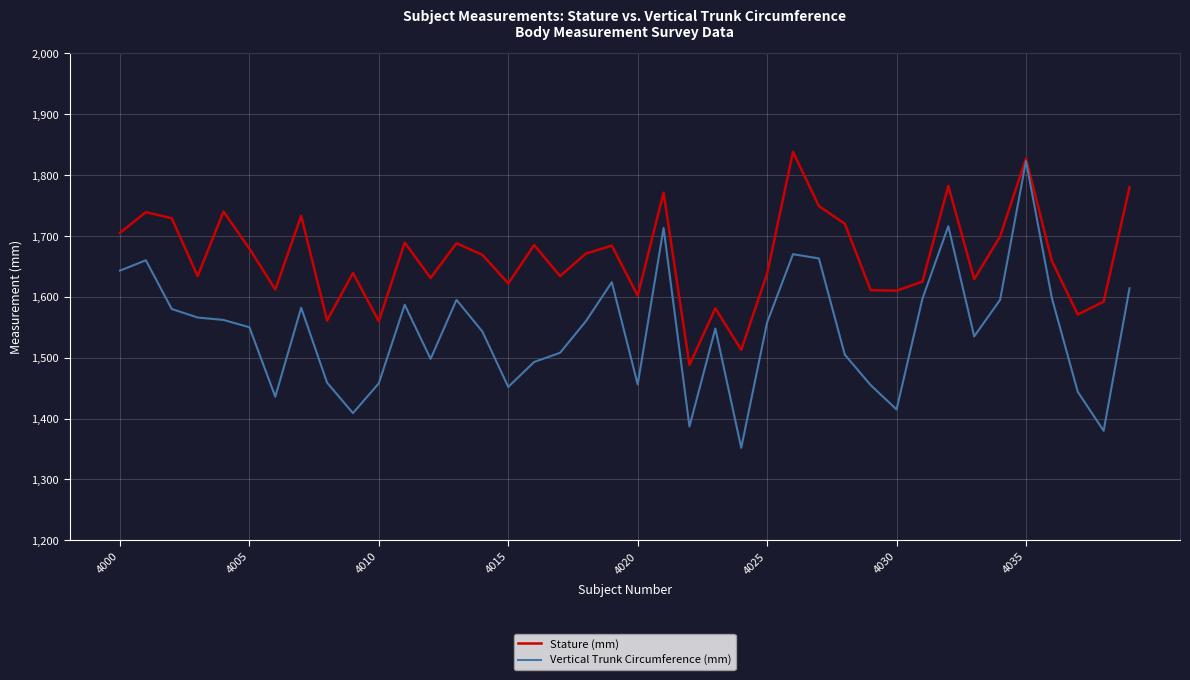

List the series in order of their peak value, lowest first.

Vertical Trunk Circumference (mm), Stature (mm)